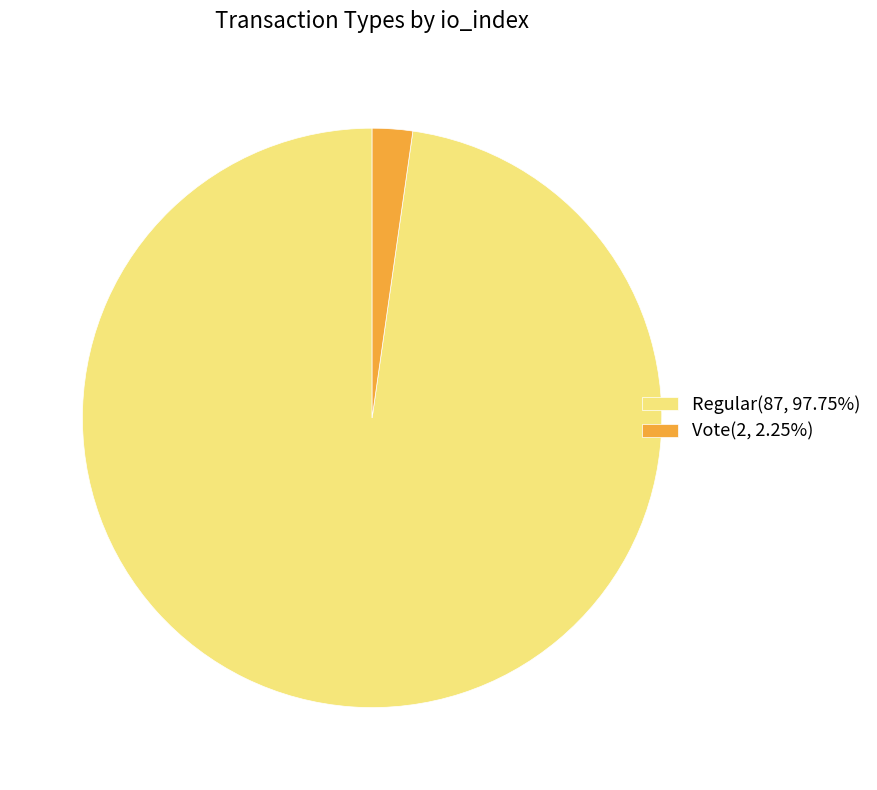

Count the number of slices in the pie.

2